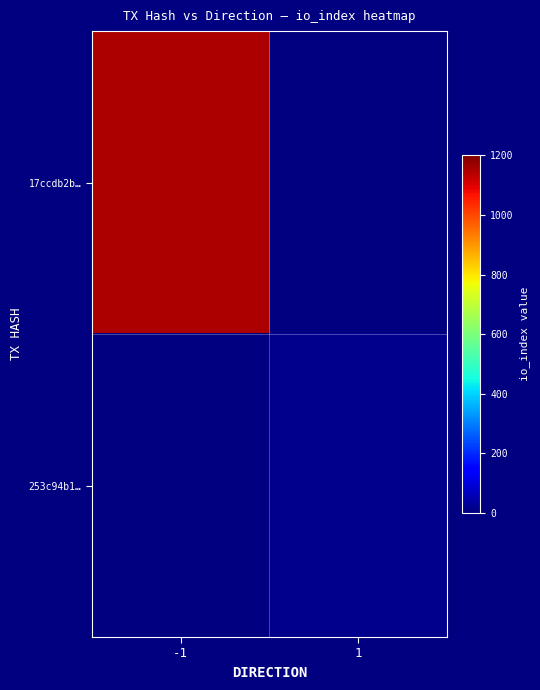

What is the approximate value of 253c94b1… at 1?

17.0